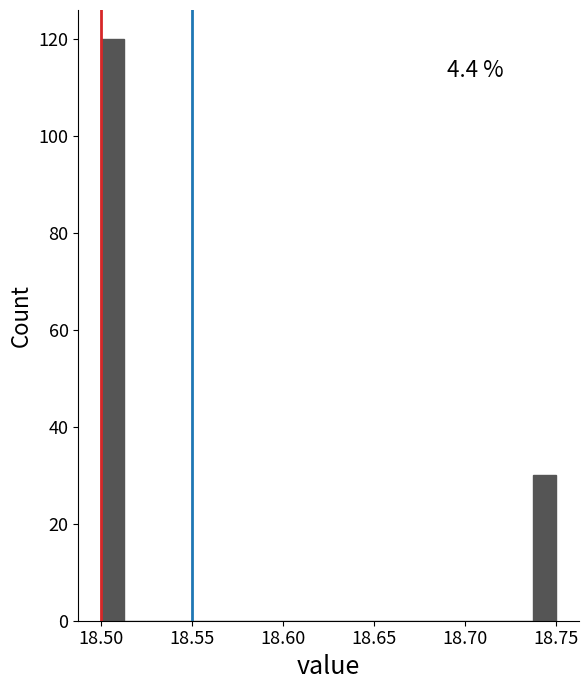

Around what value on the x-axis is the tallest bar? Give the approximate position of its centre, as read against the axis.

18.505